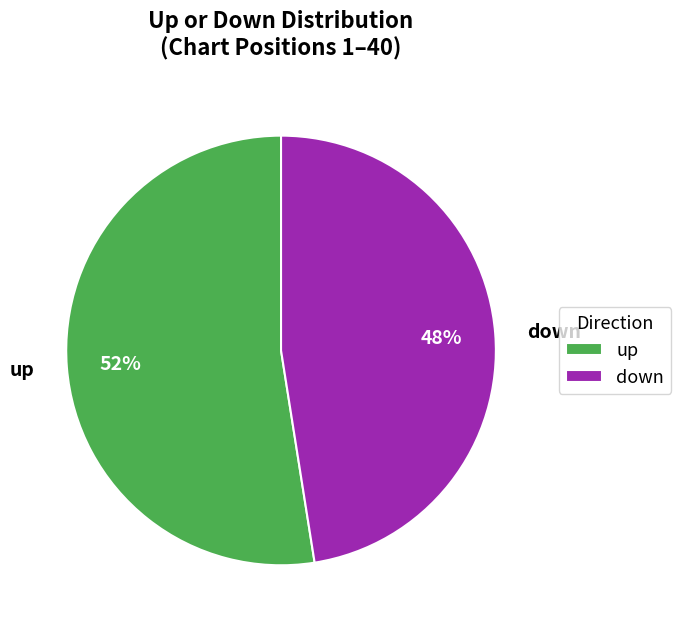

True or false: down accounts for 48% of the total.

True